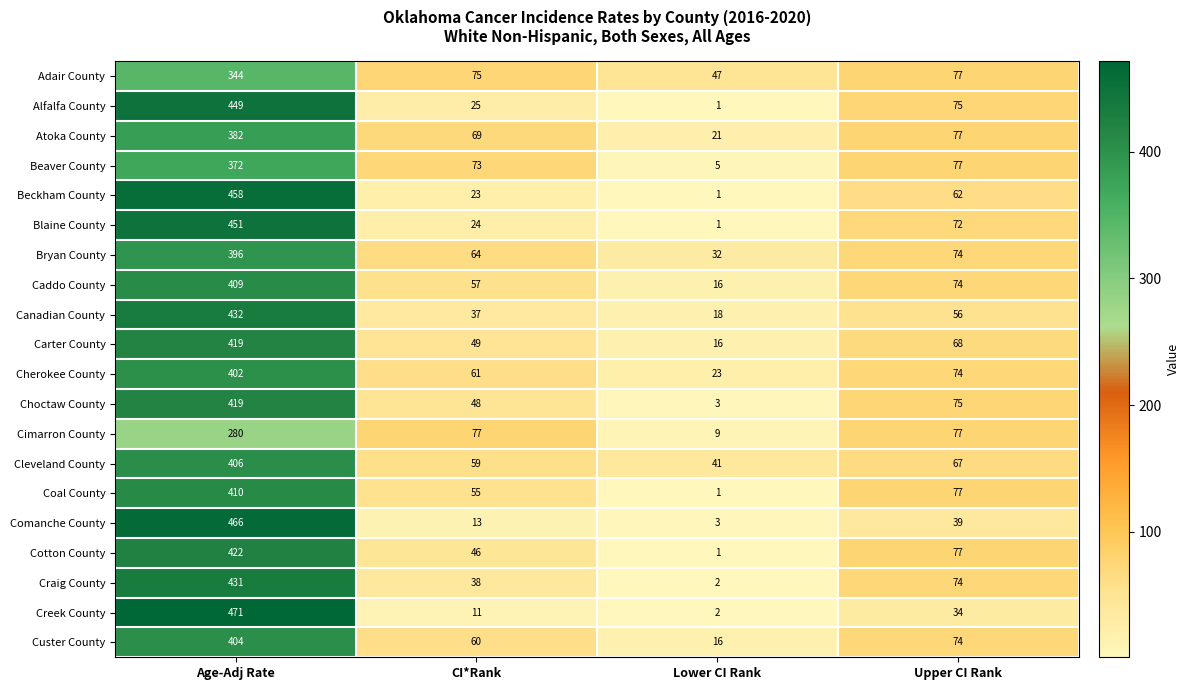

Is the value of Comanche County at CI*Rank greater than the value of Coal County at Upper CI Rank?

No